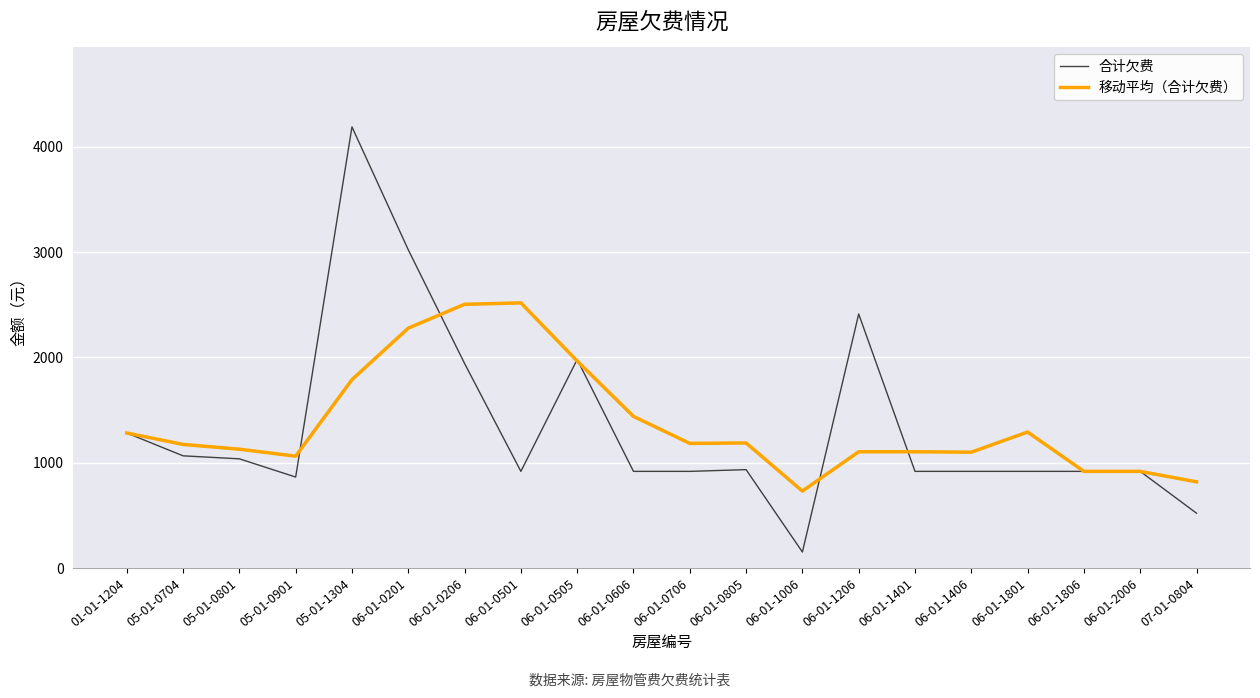

True or false: 合计欠费 has more than 0 points higher than both neighbors.

True